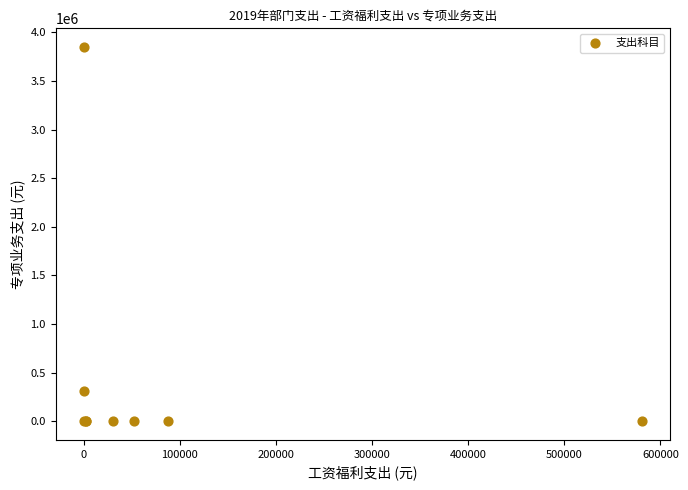

What Y value in the scatter plot is closest to 1925000?

313464